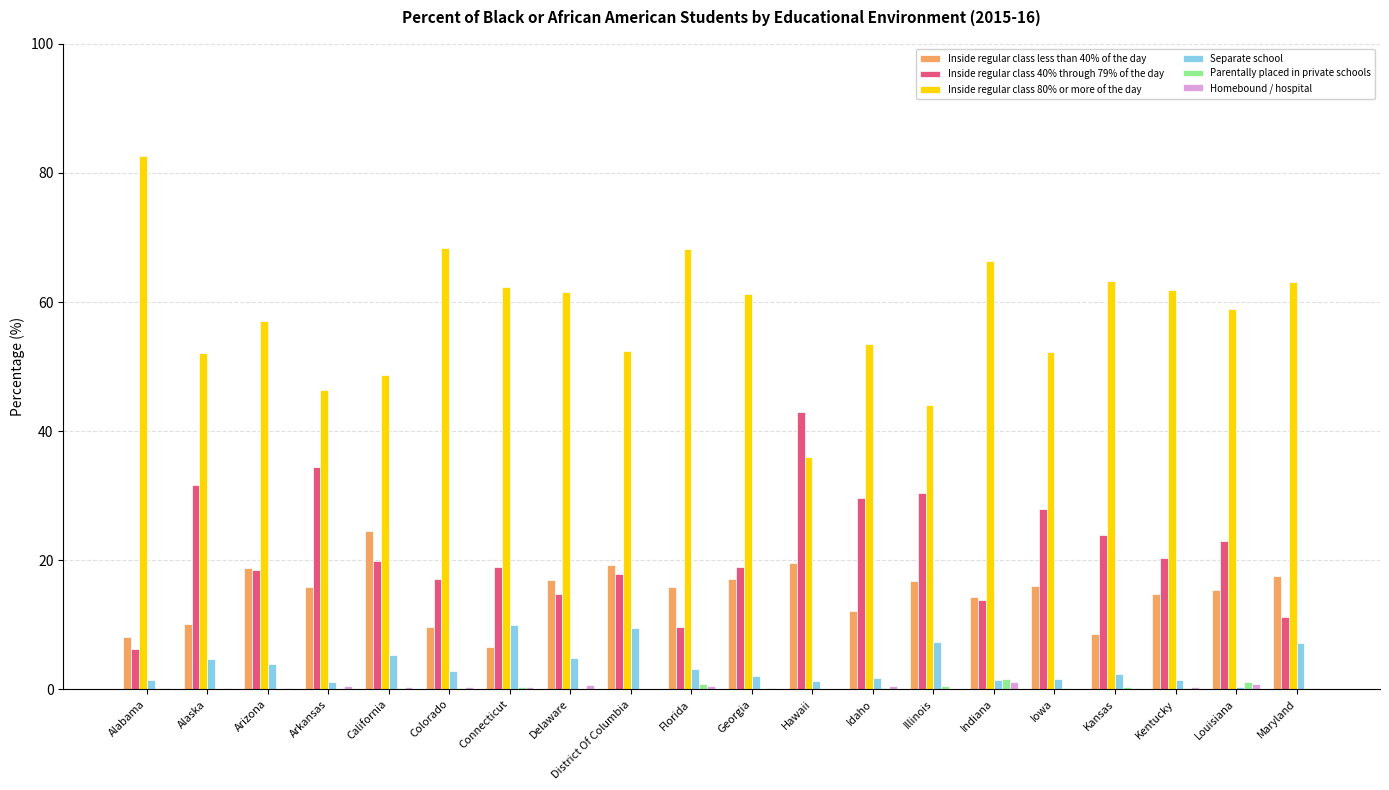

Read the Parentally placed in private schools value at Arizona.

0.1